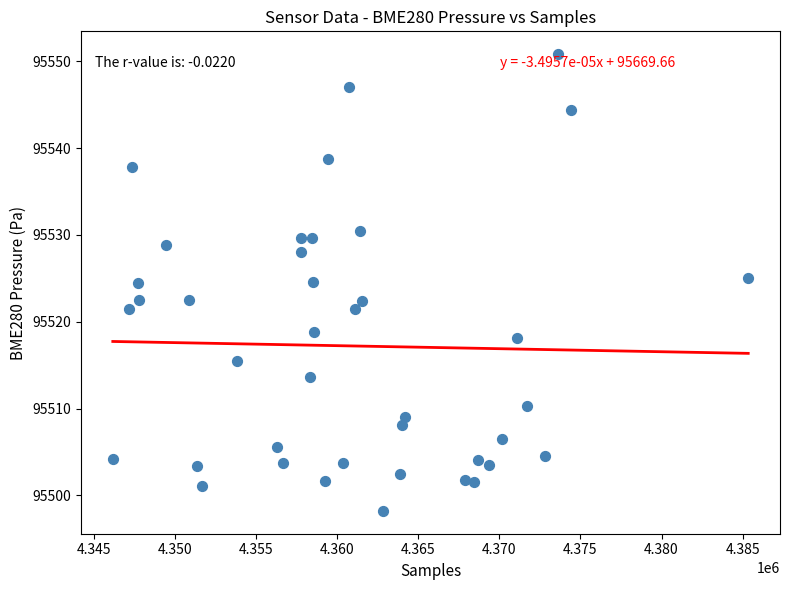

What is the range of Y values (max minus min)?

52.6